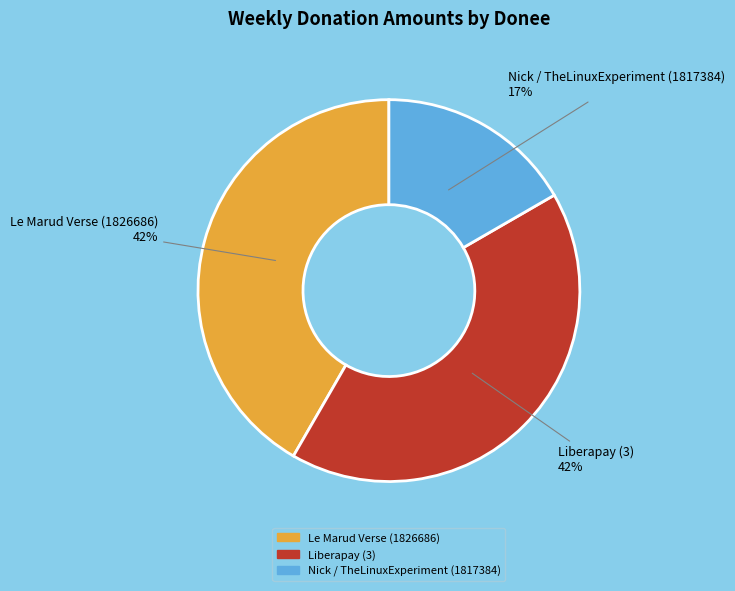

To the nearest percent, what portion does Le Marud Verse (1826686) represent?

42%